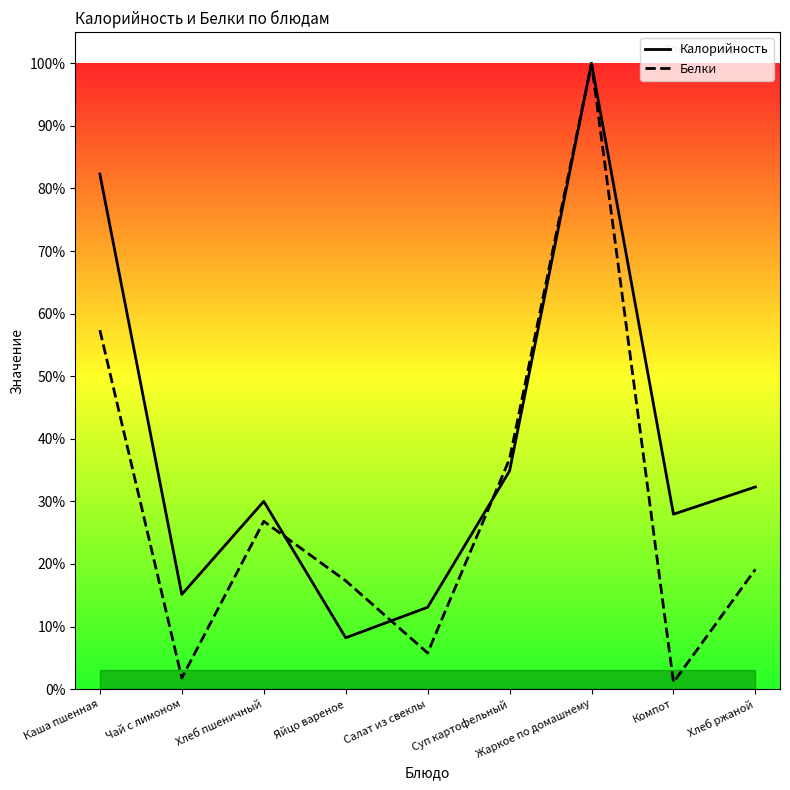

What is the value of the Белки point at the 2nd from the left?

1.8